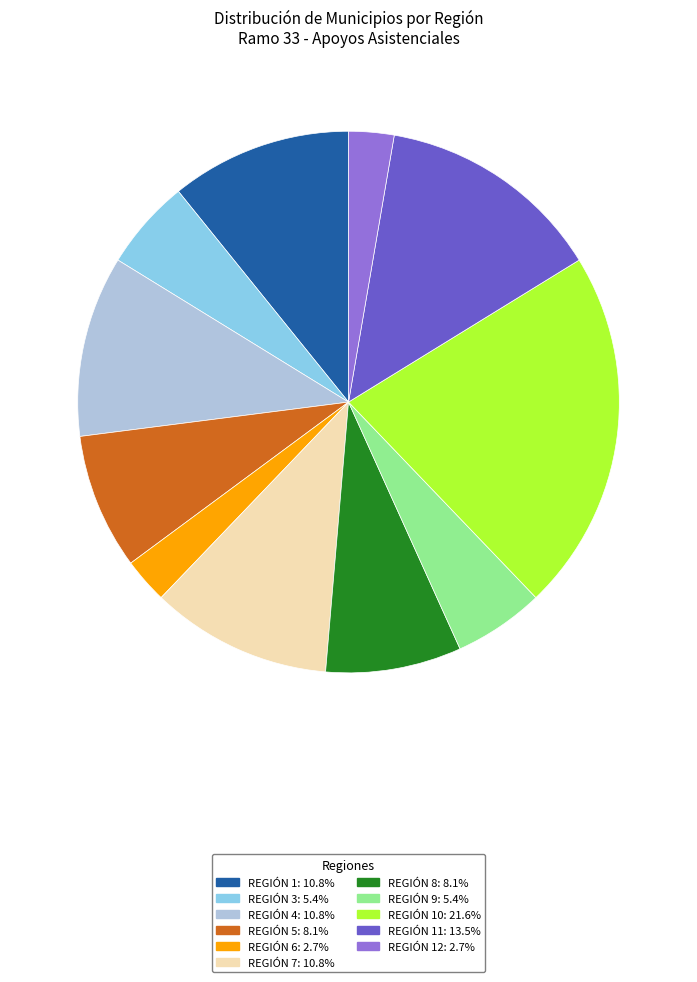

Does any single category account for the majority?

No